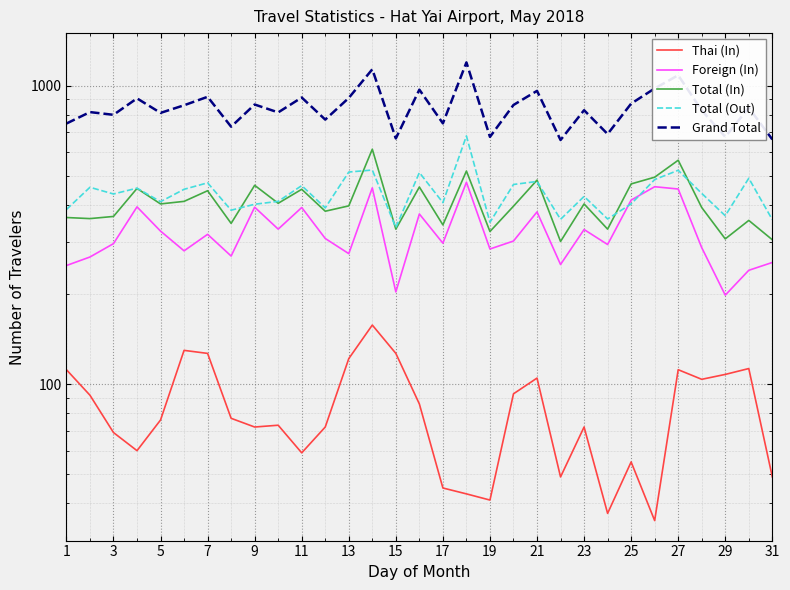

What is the sum of all Grand Total values?

26187